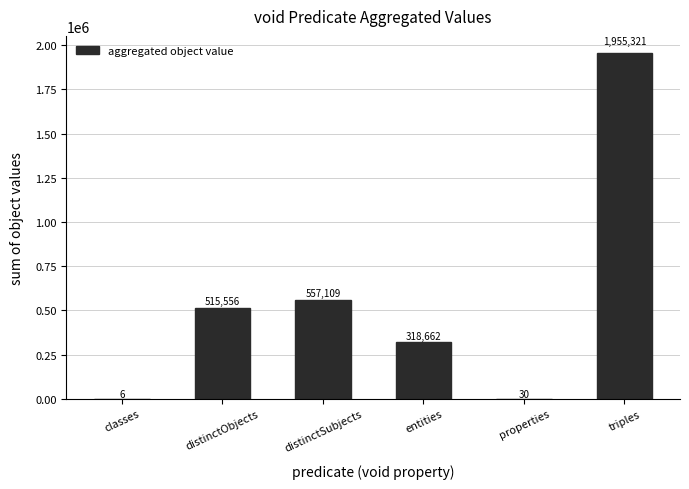

True or false: the data shows 318662 at entities.

True